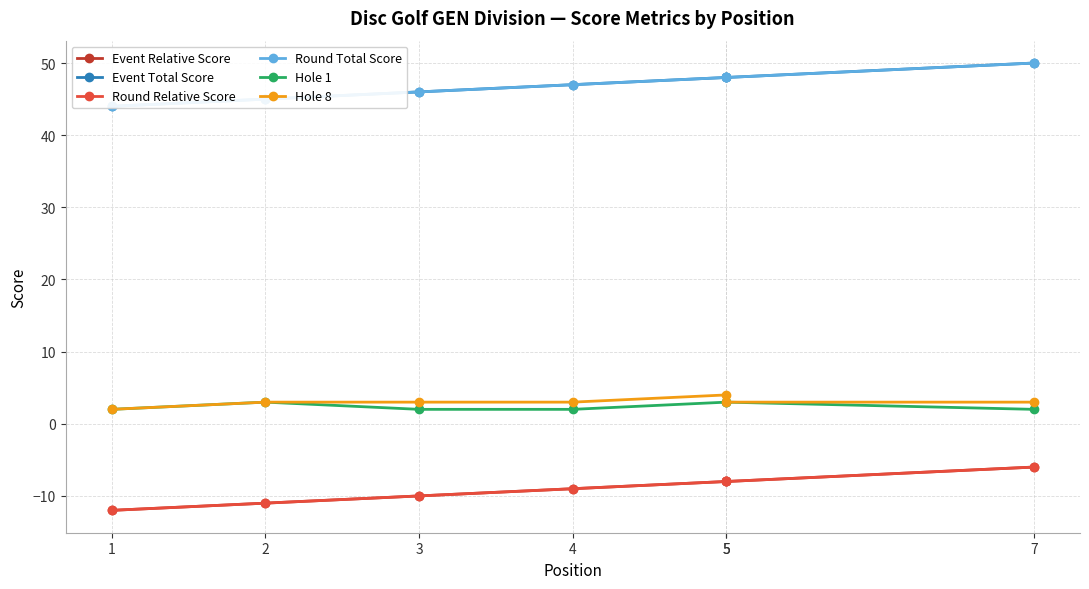

True or false: Event Relative Score has a value of -17 at 3.

False